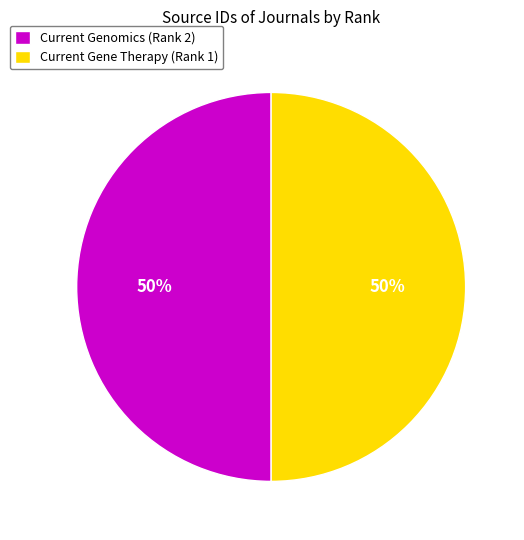

To the nearest percent, what is the combined percentage of Current Gene Therapy (Rank 1) and Current Genomics (Rank 2)?

100%